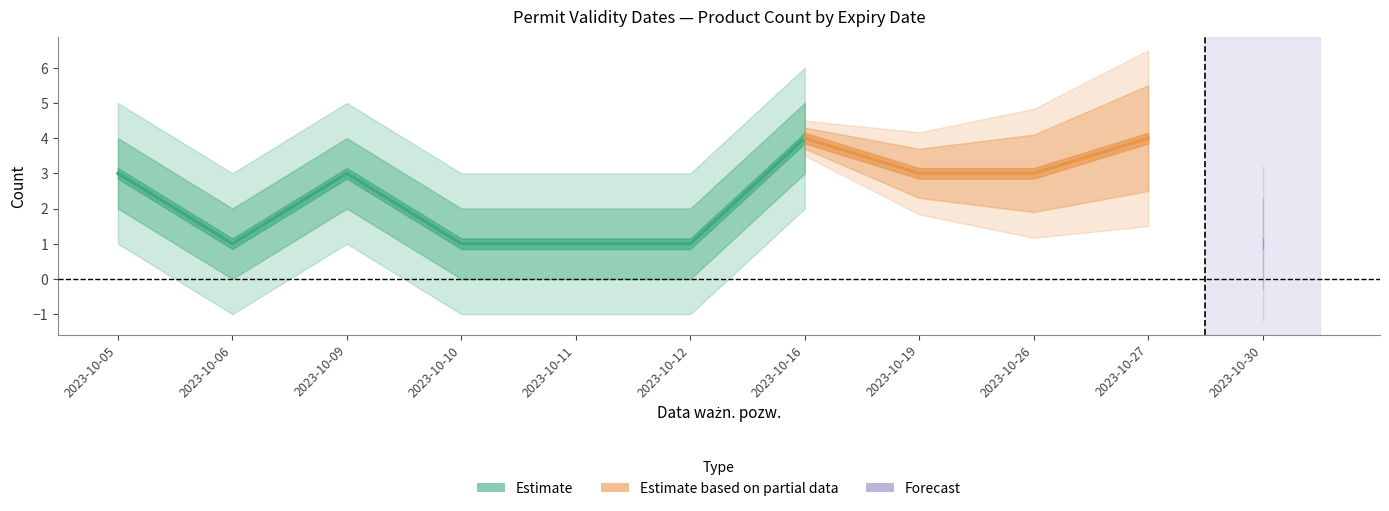

What is the value of the count point at the 6th from the left?

1